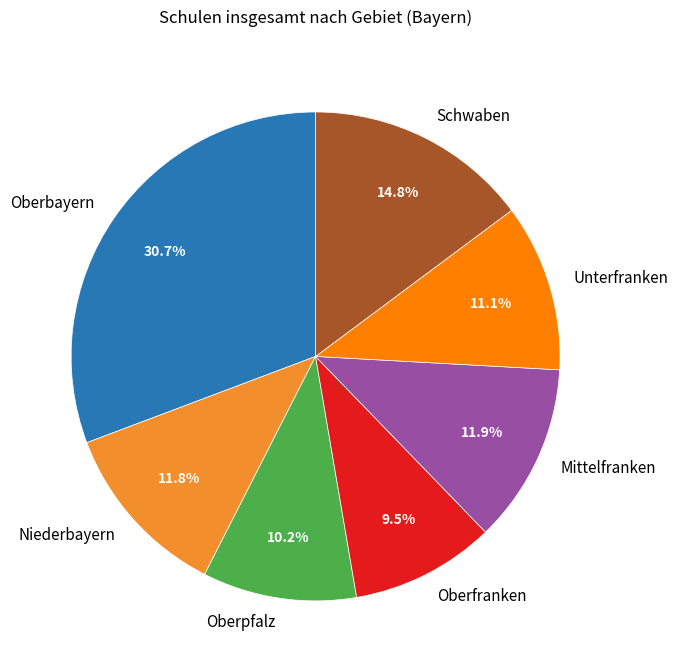

To the nearest percent, what is the combined percentage of Oberbayern and Oberfranken?

40%